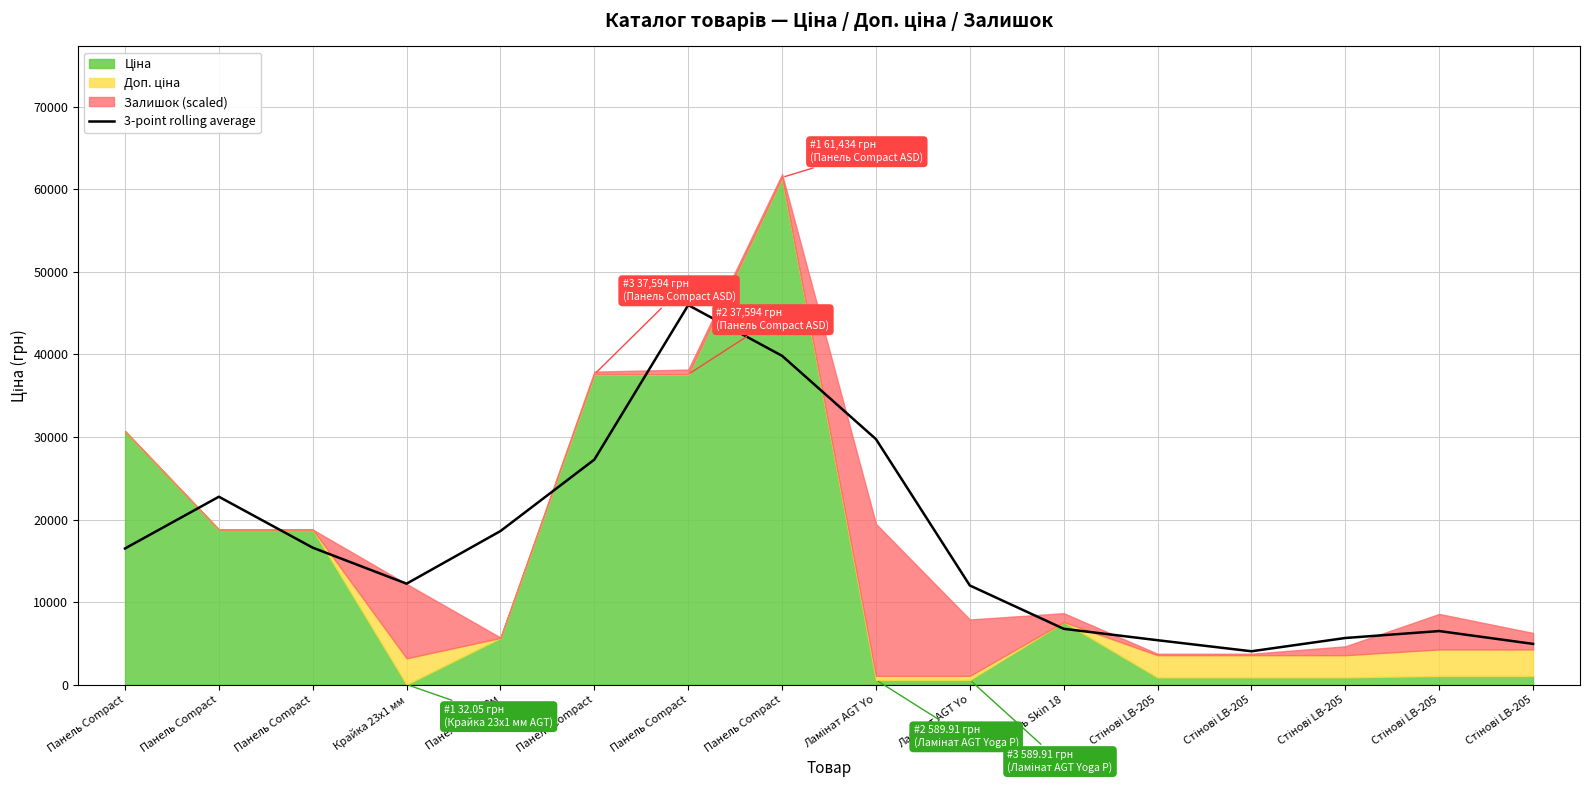

How many data points does each series have?

16